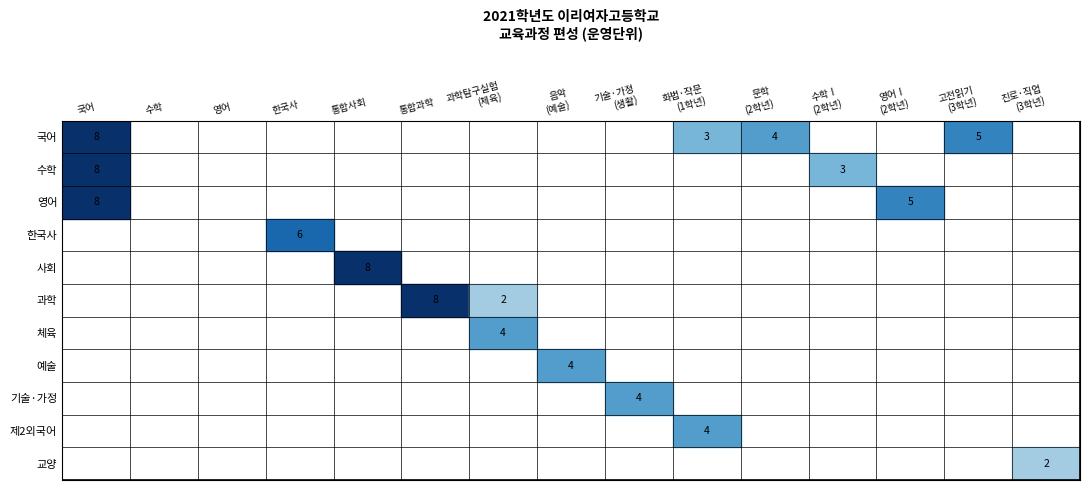

Count the number of categories in the chart.

15